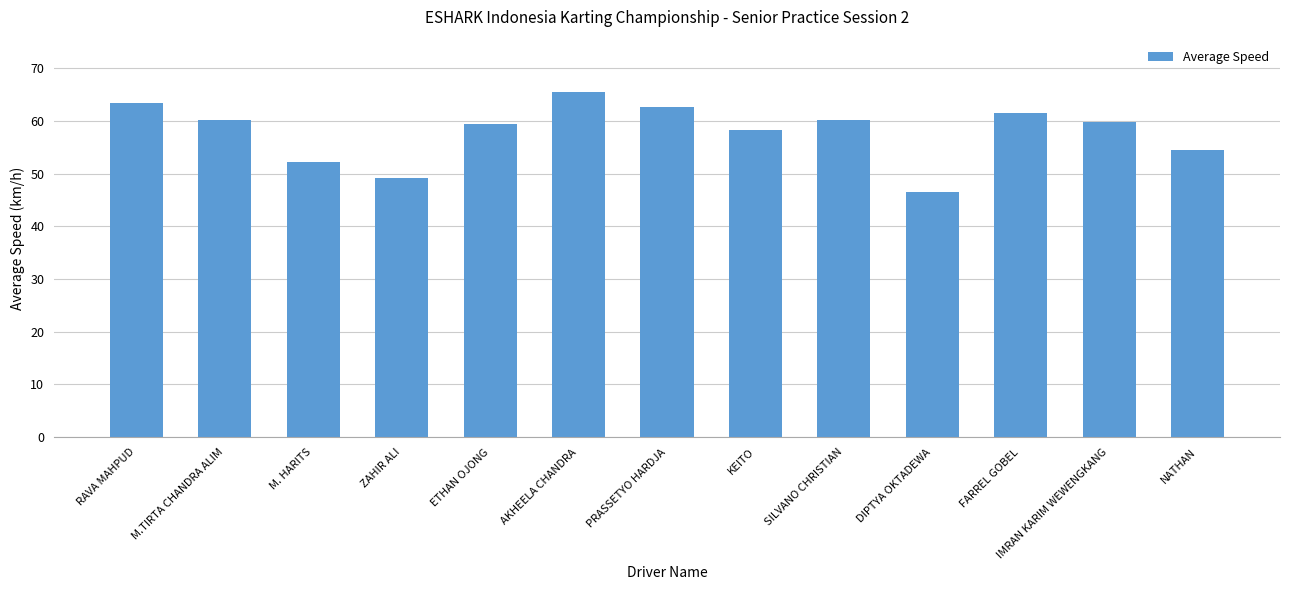

Where is the data nearest to the value 56?

NATHAN